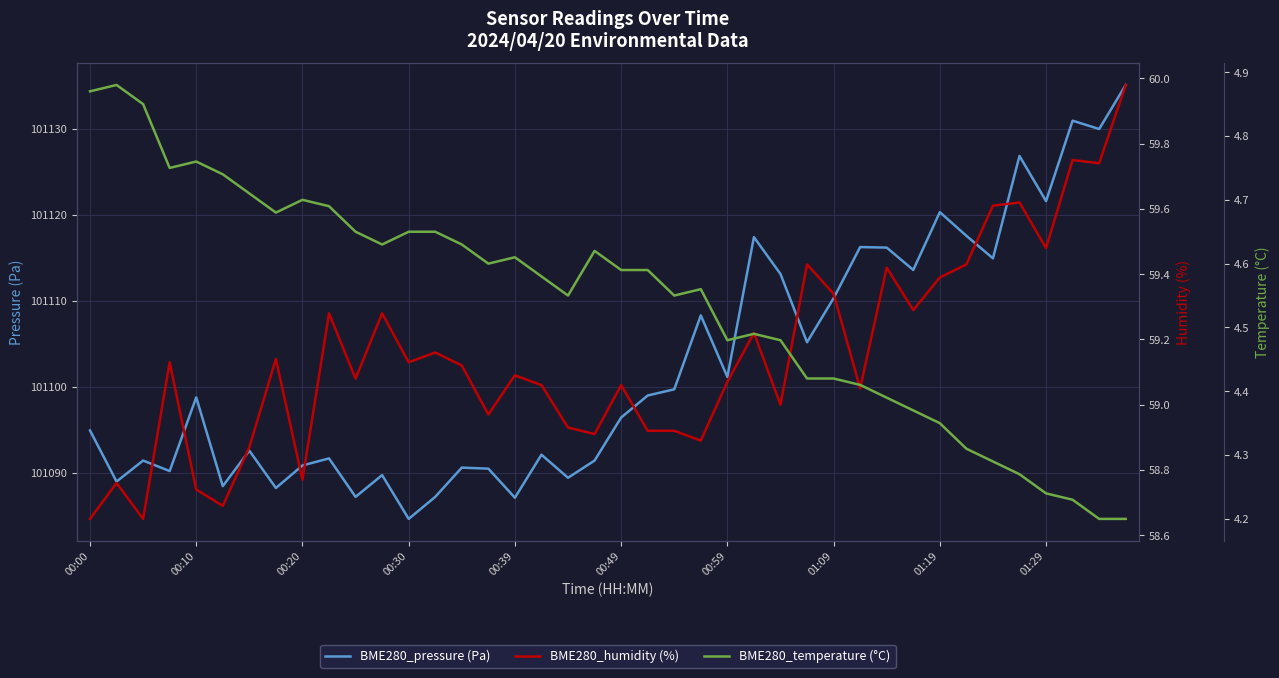

At 30, list the series in order from smallest to largest.

BME280_temperature (°C), BME280_humidity (%), BME280_pressure (Pa)